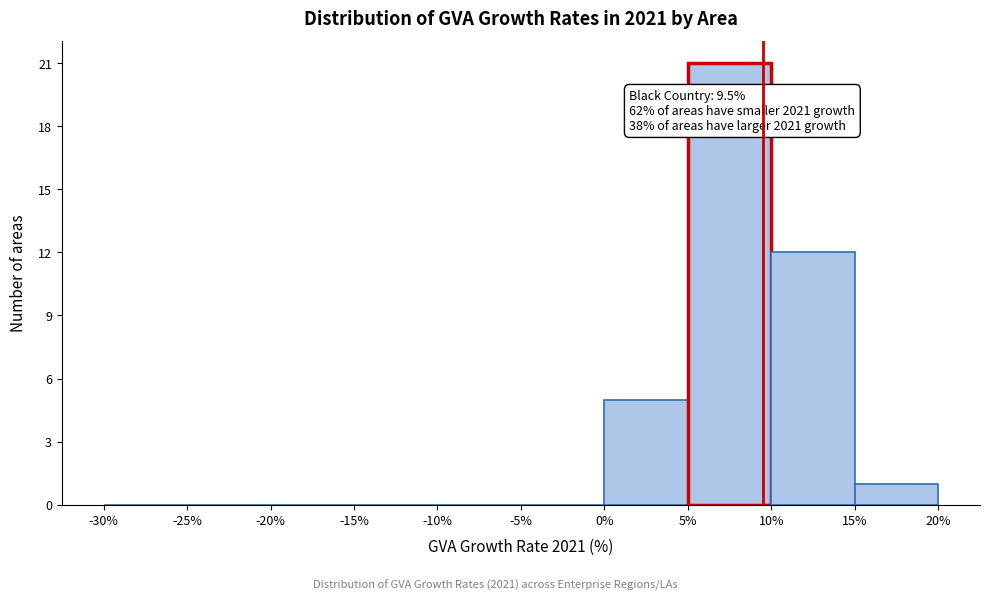

Over which range of the x-axis is the bar tallest?

5% to 10%